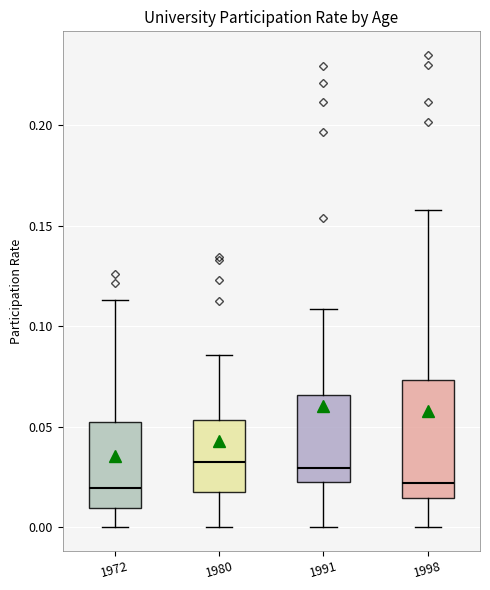

Reading left to right, read every box against the y-axis: the position of its median line, the range the box covers, and the ends of its whiskers. The values are not printed on the chart, so give them approximately, as read against the axis.

1972: median 0.020, box 0.010 to 0.050, whiskers 0.000 to 0.115
1980: median 0.030, box 0.015 to 0.055, whiskers 0.000 to 0.085
1991: median 0.030, box 0.020 to 0.065, whiskers 0.000 to 0.110
1998: median 0.020, box 0.015 to 0.075, whiskers 0.000 to 0.160